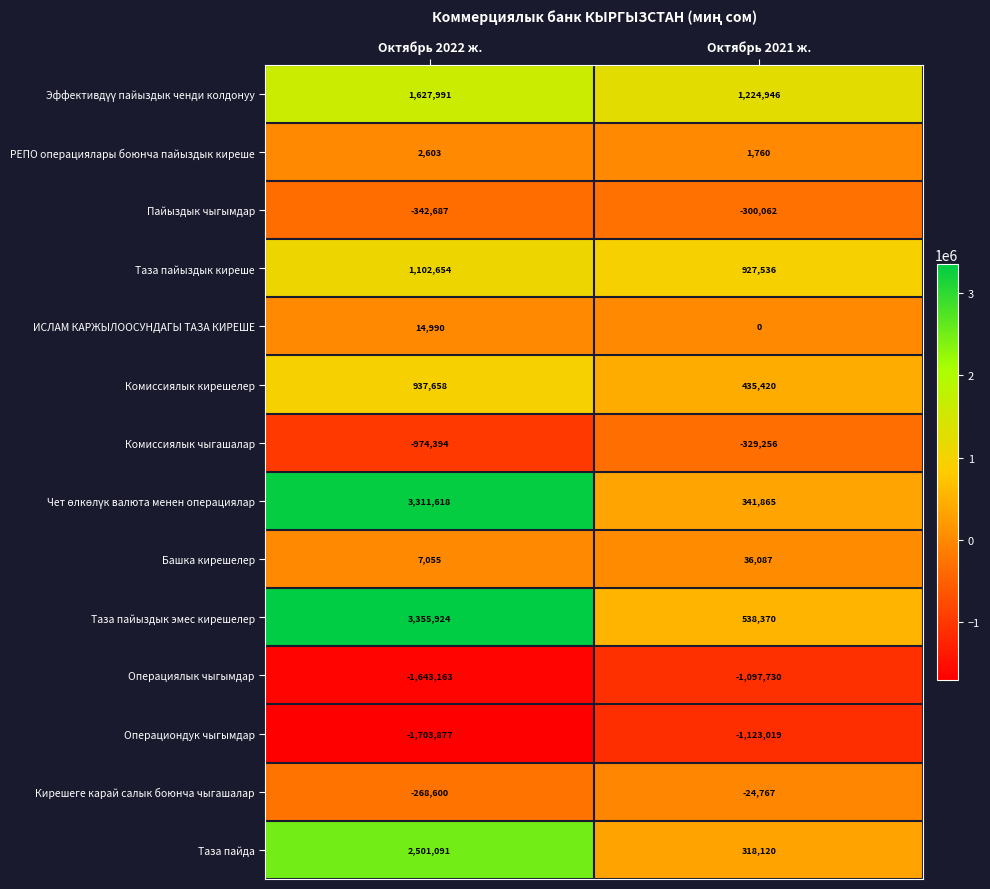

How many series are shown in this chart?

14